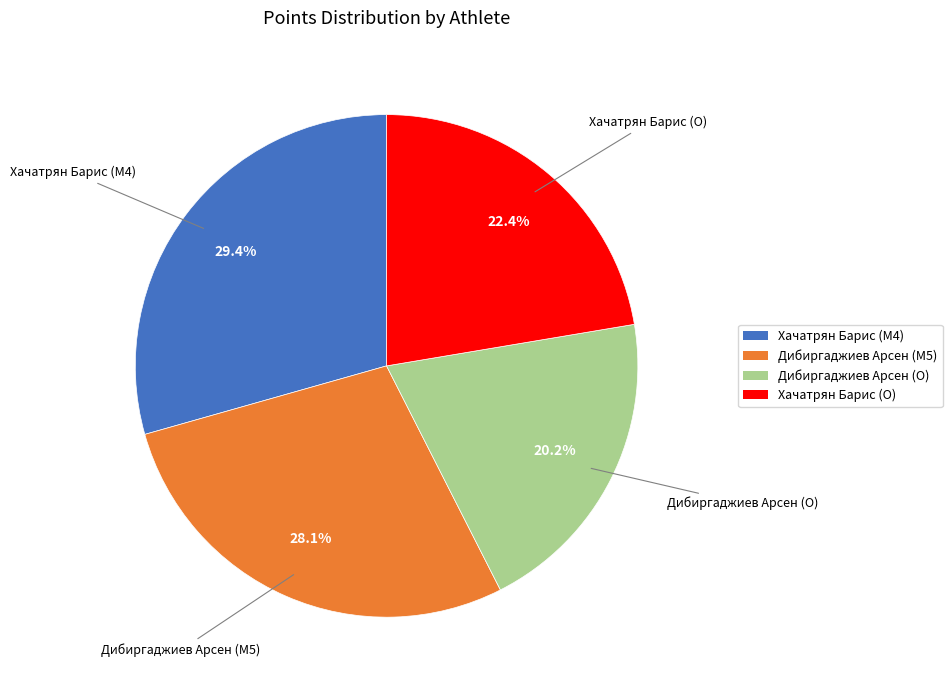

Which category has the biggest portion of the pie?

Хачатрян Барис (M4)